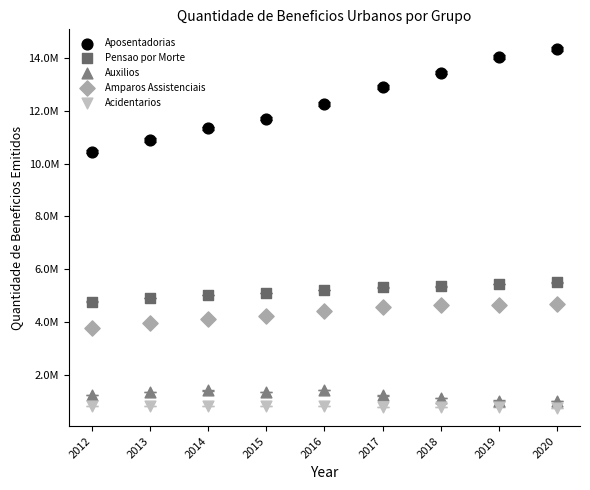

Which series reaches the minimum Y coordinate?

Acidentarios